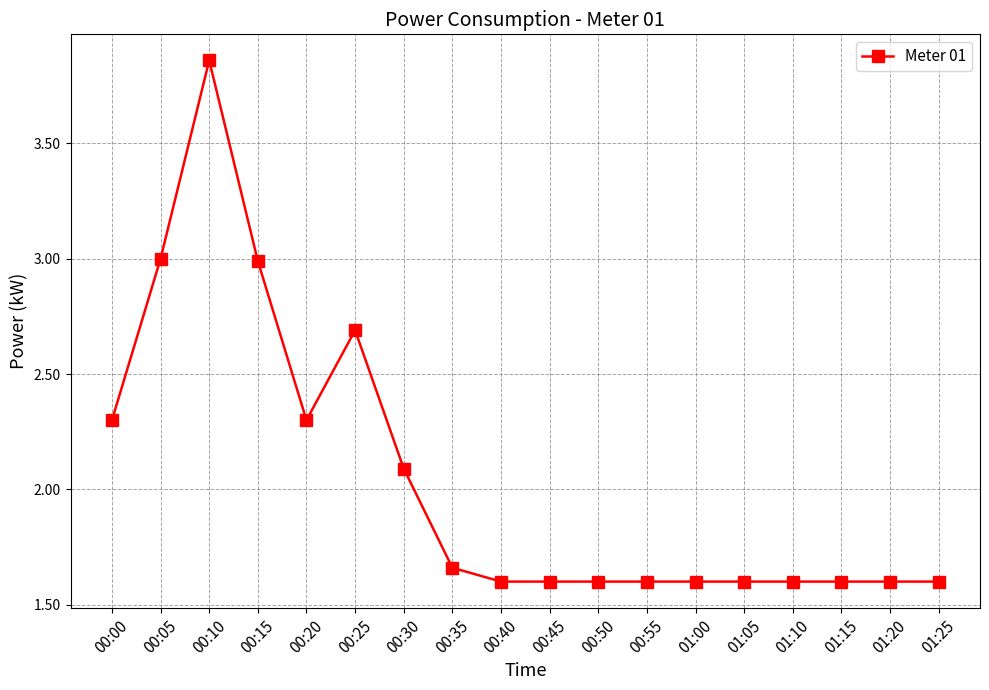

At which category does the chart reach its peak across all series?

00:10